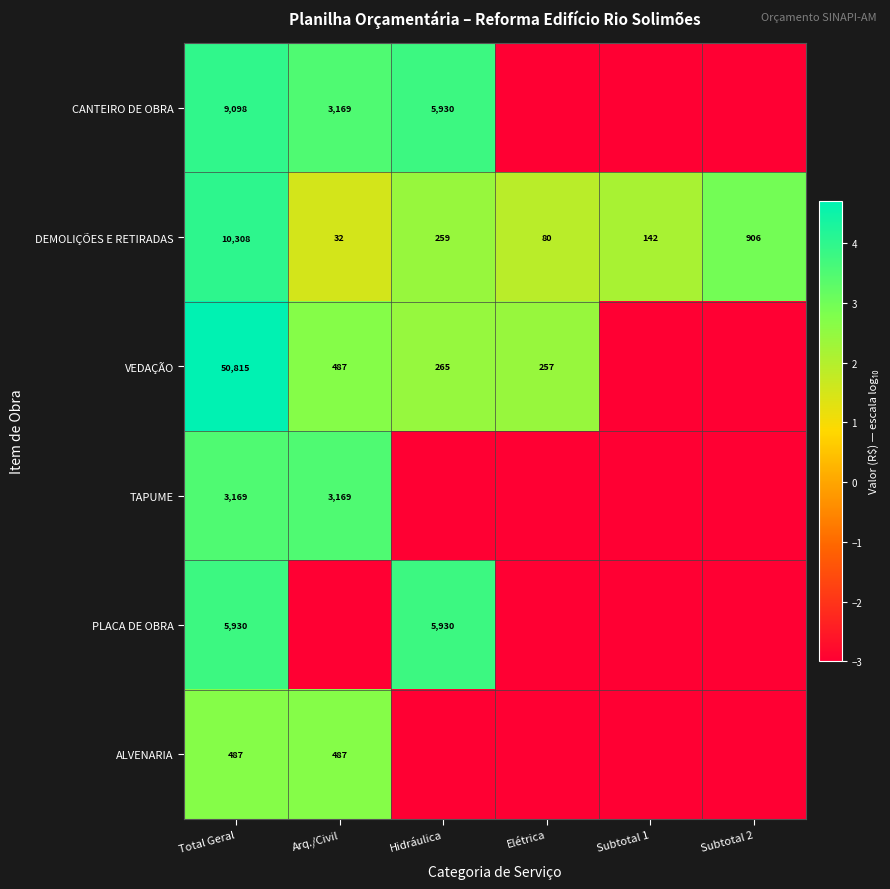

True or false: DEMOLIÇÕES E RETIRADAS has a value of 142 at Subtotal 1.

True